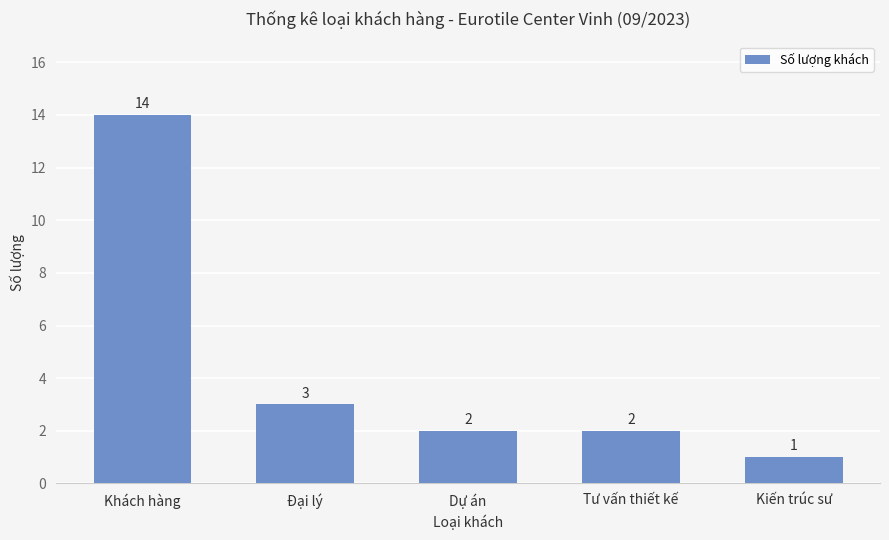

Which label corresponds to the smallest value in the chart?

Kiến trúc sư